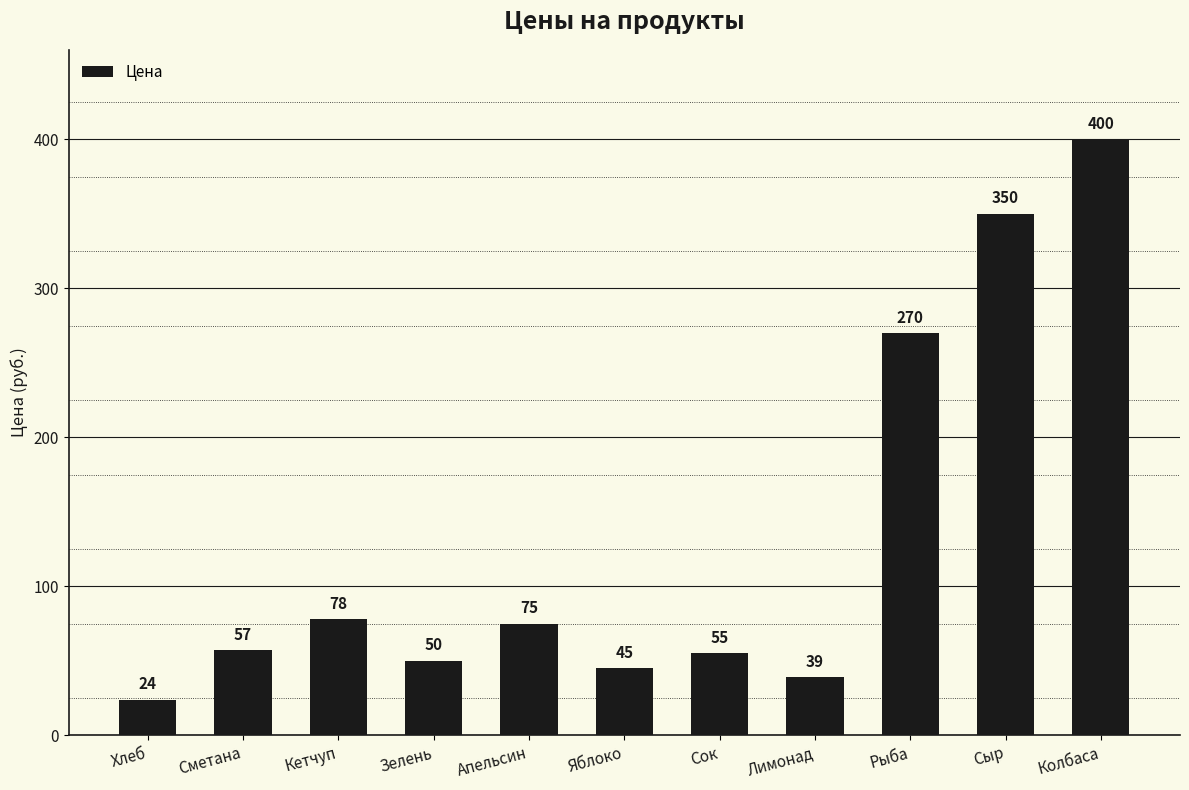

Which category has the lowest value across all series?

Хлеб